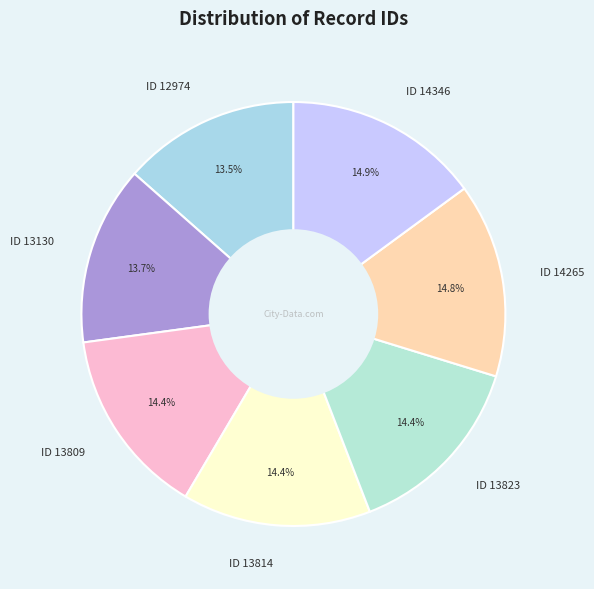

To the nearest percent, what percentage of the pie is ID 13823?

14%